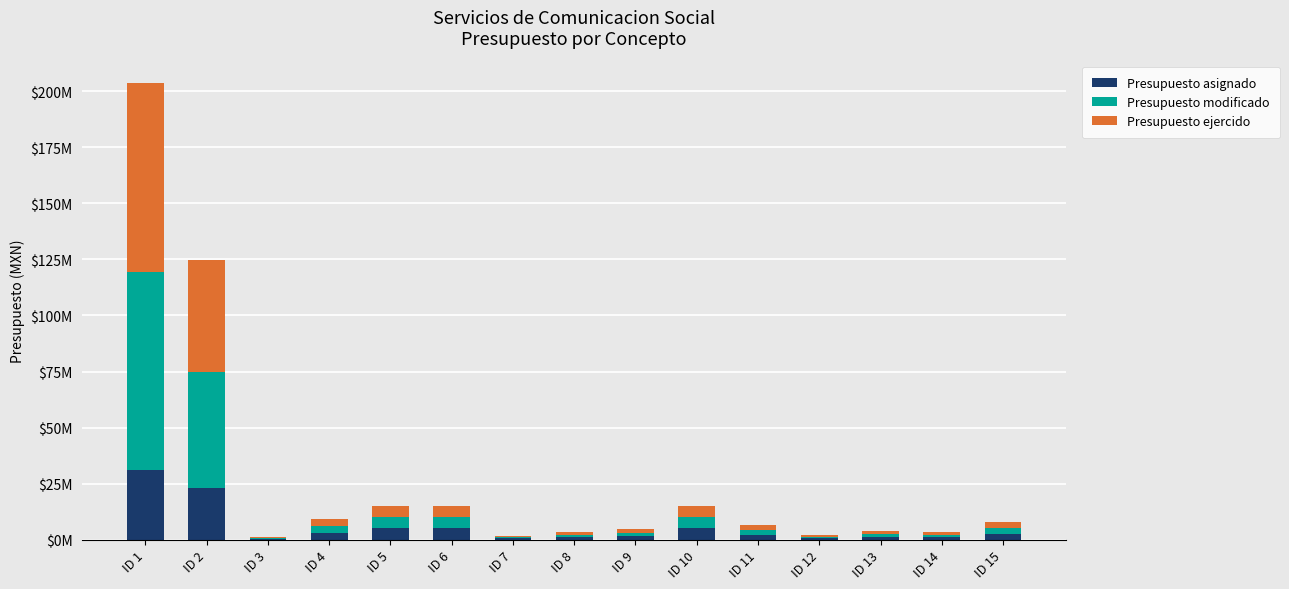

Rank the series at ID 2 from lowest to highest value.

Presupuesto asignado, Presupuesto ejercido, Presupuesto modificado